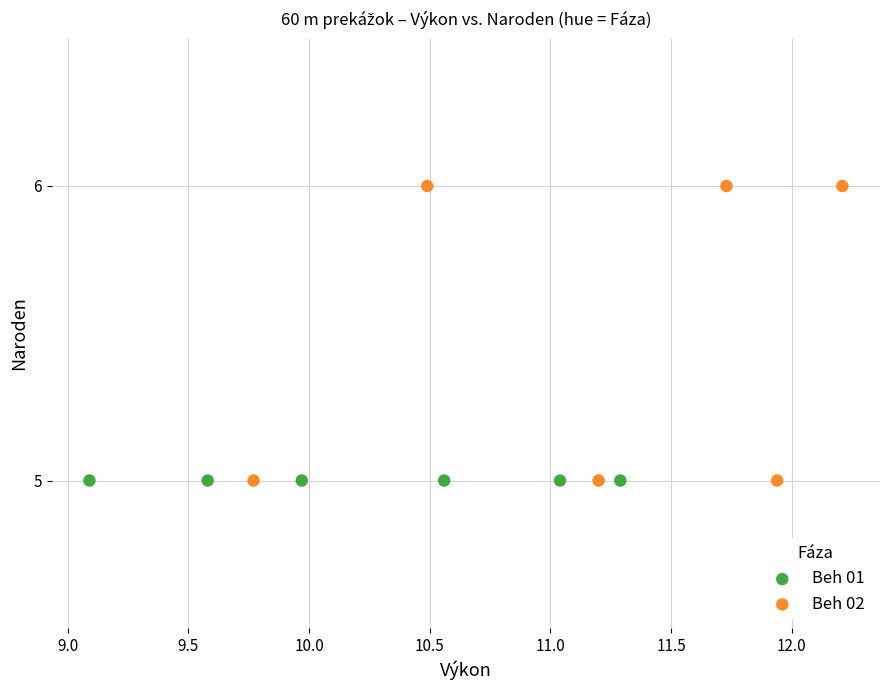

Which series reaches the maximum Y coordinate?

Beh 02